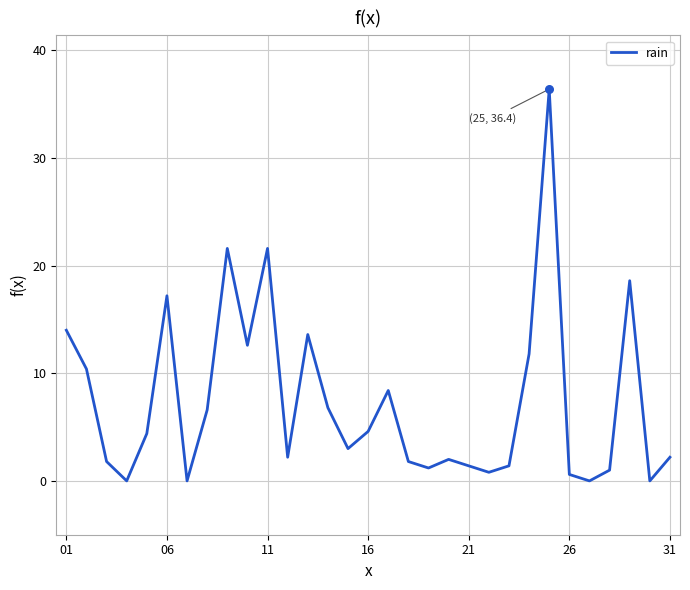

What is the maximum value shown in the chart?

36.4